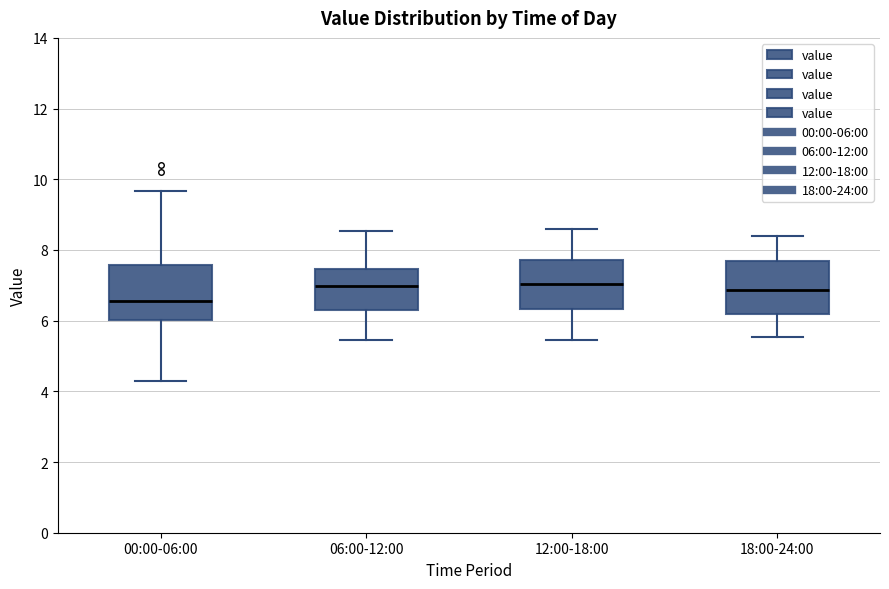

Where does the lower whisker of the box for 12:00-18:00 end on the y-axis? The values are not printed on the chart, so give them approximately, as read against the axis.

5.4